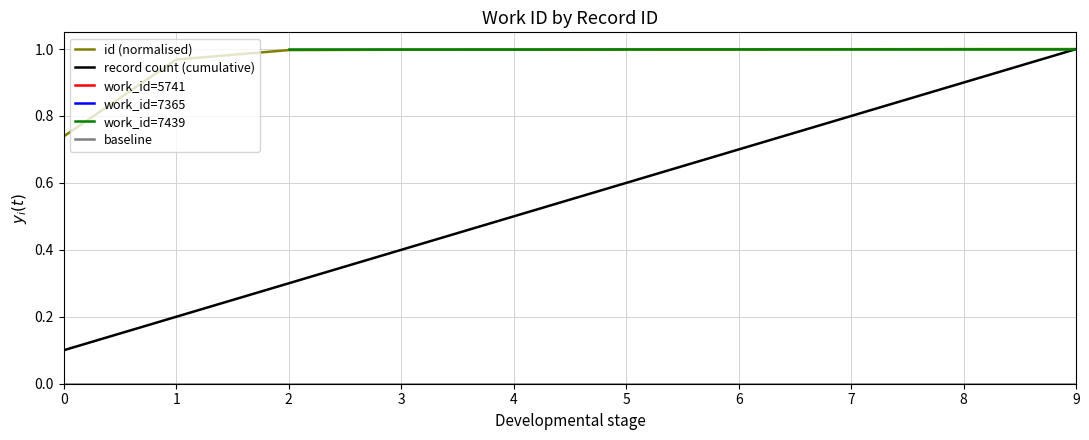

At how many categories does at least one series exceed 0?

10